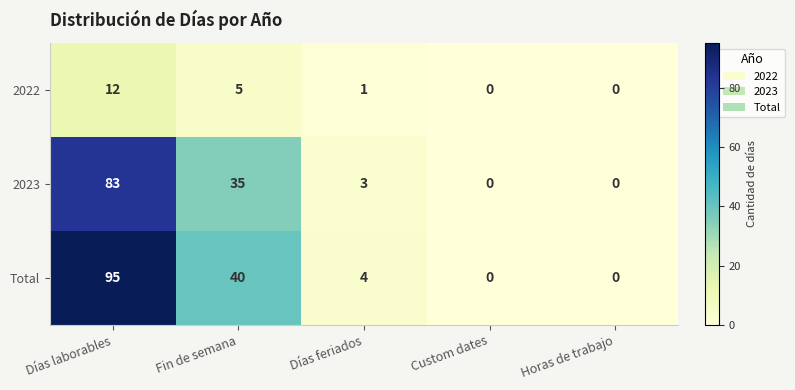

What is the maximum value shown in the chart?

95